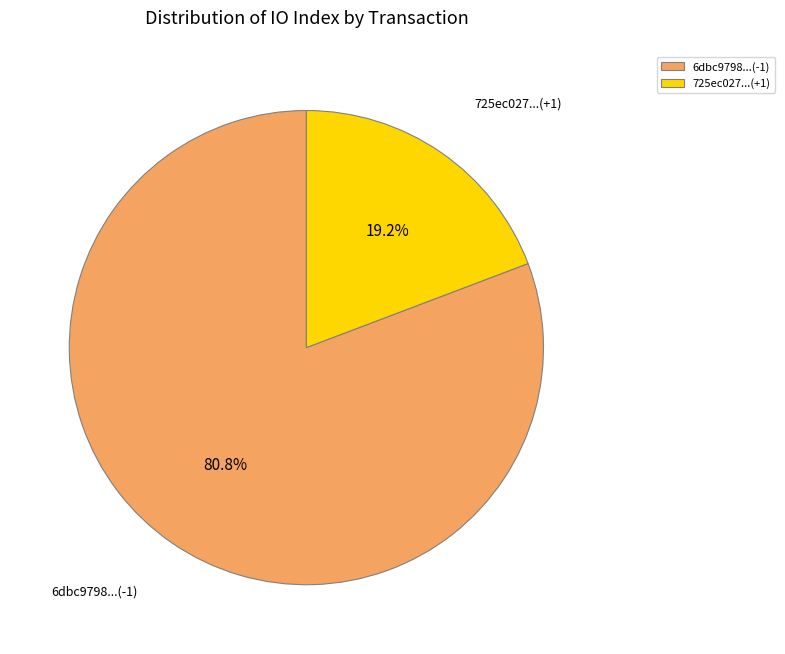

What percentage do 6dbc9798...(-1) and 725ec027...(+1) together represent?

100.0%